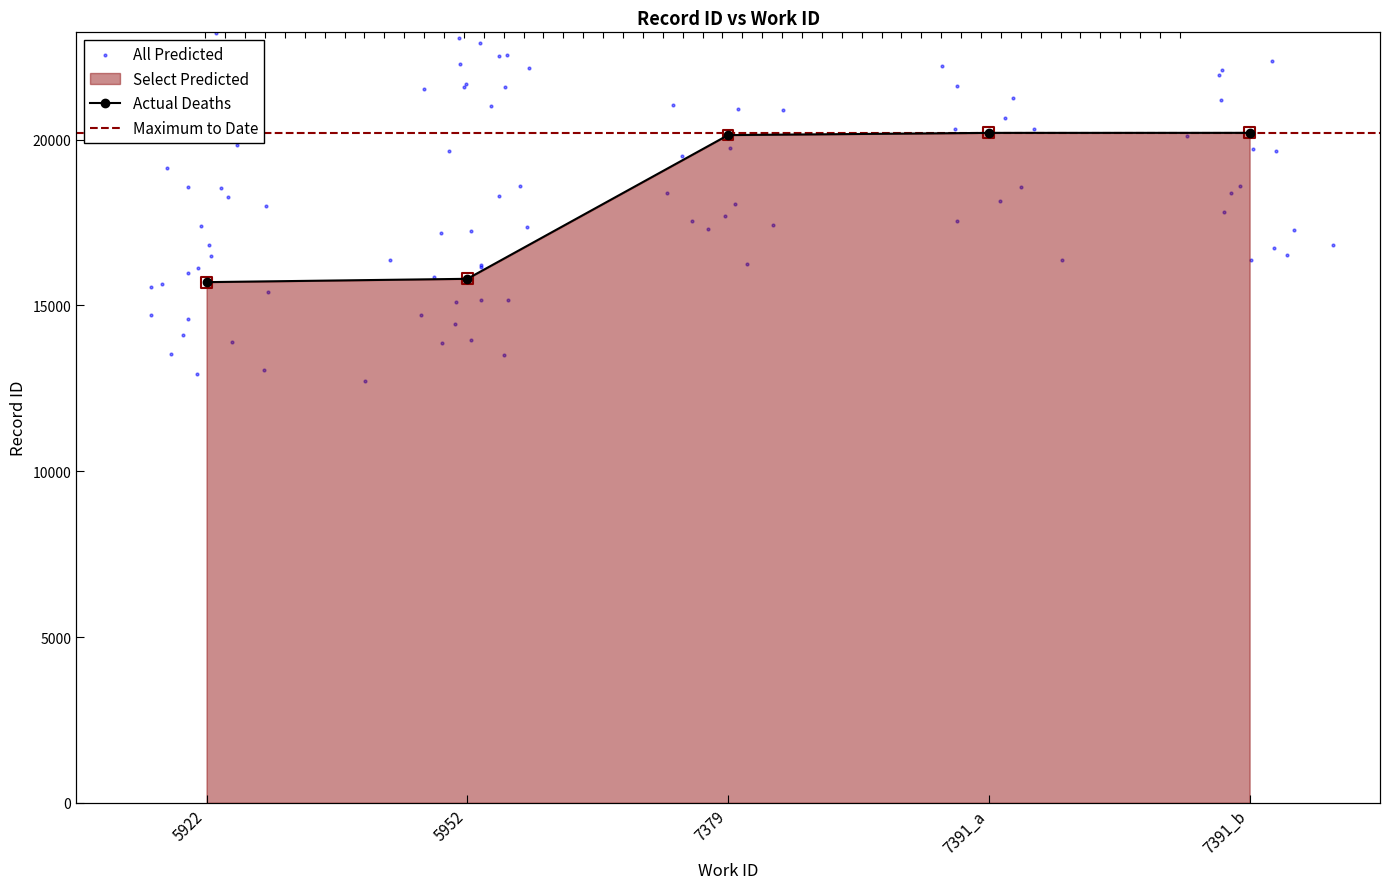

Between 5922 and 5952, which is larger?

5952